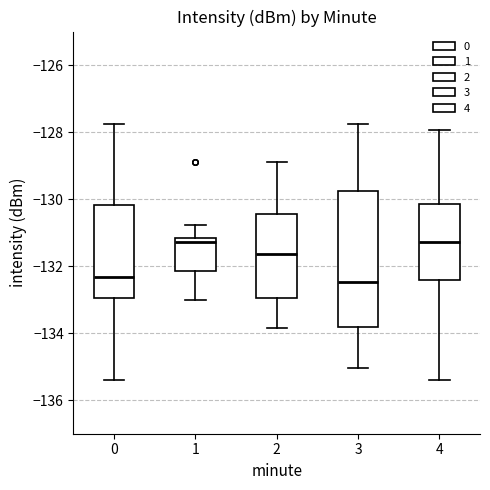

Reading left to right, transcribe this box plot: for each box, give where its median line is, the range the box spans, and where its two whiskers end, as read against the y-axis. The values are not printed on the chart, so give them approximately, as read against the axis.

0: median -132.4, box -133.0 to -130.2, whiskers -135.4 to -127.8
1: median -131.2 (just below the box's upper edge), box -132.2 to -131.2, whiskers -133.0 to -130.8
2: median -131.6, box -133.0 to -130.4, whiskers -133.8 to -128.8
3: median -132.4, box -133.8 to -129.8, whiskers -135.0 to -127.8
4: median -131.2, box -132.4 to -130.2, whiskers -135.4 to -128.0